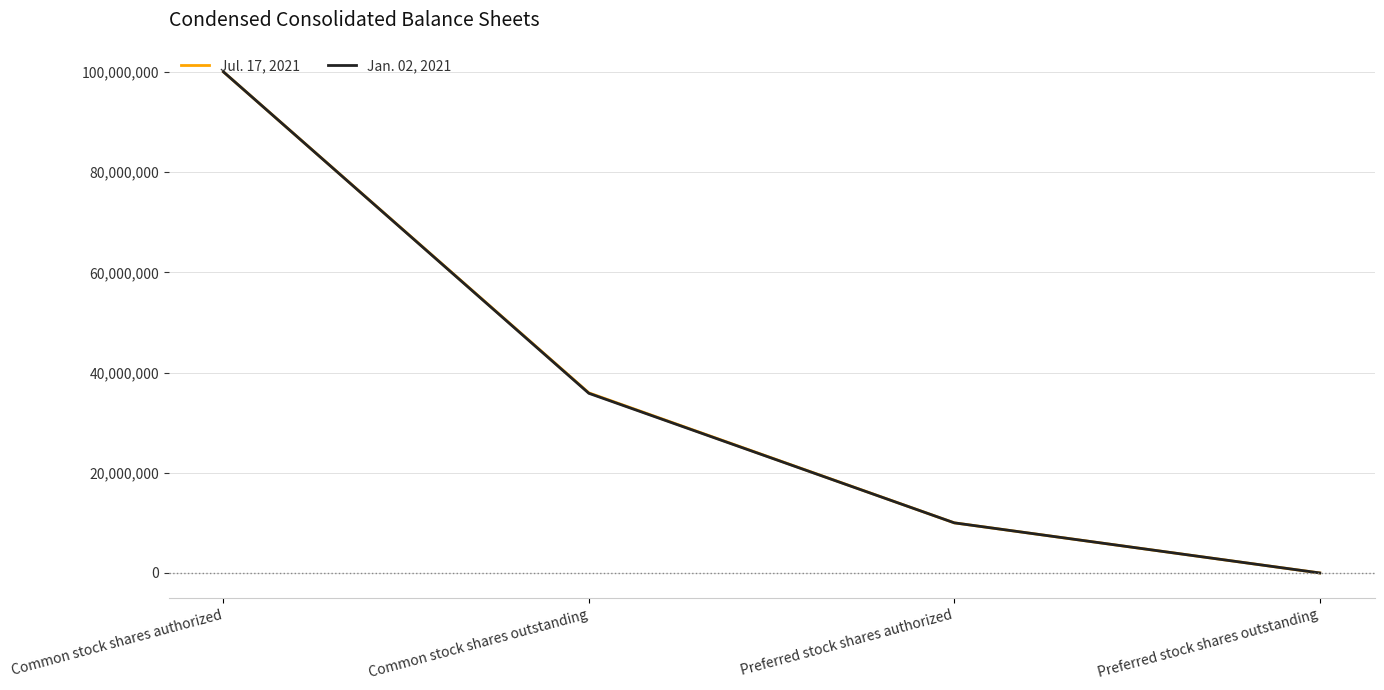

What is the sum of the Jan. 02, 2021 values at Common stock shares authorized and Preferred stock shares outstanding?

100000000